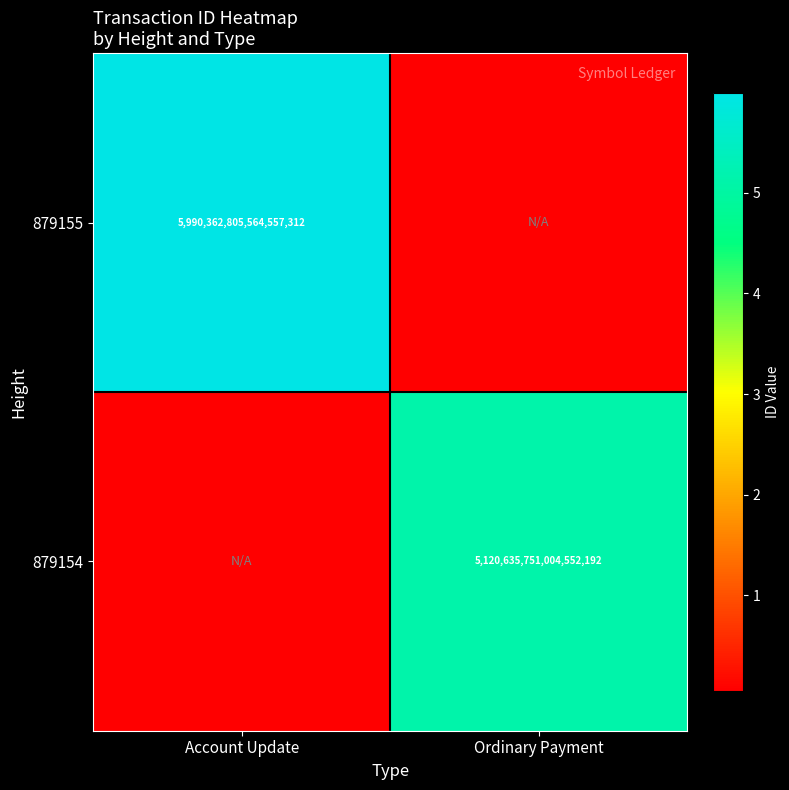

True or false: 879154 has a value of 1360556098395790592 at Ordinary Payment.

False